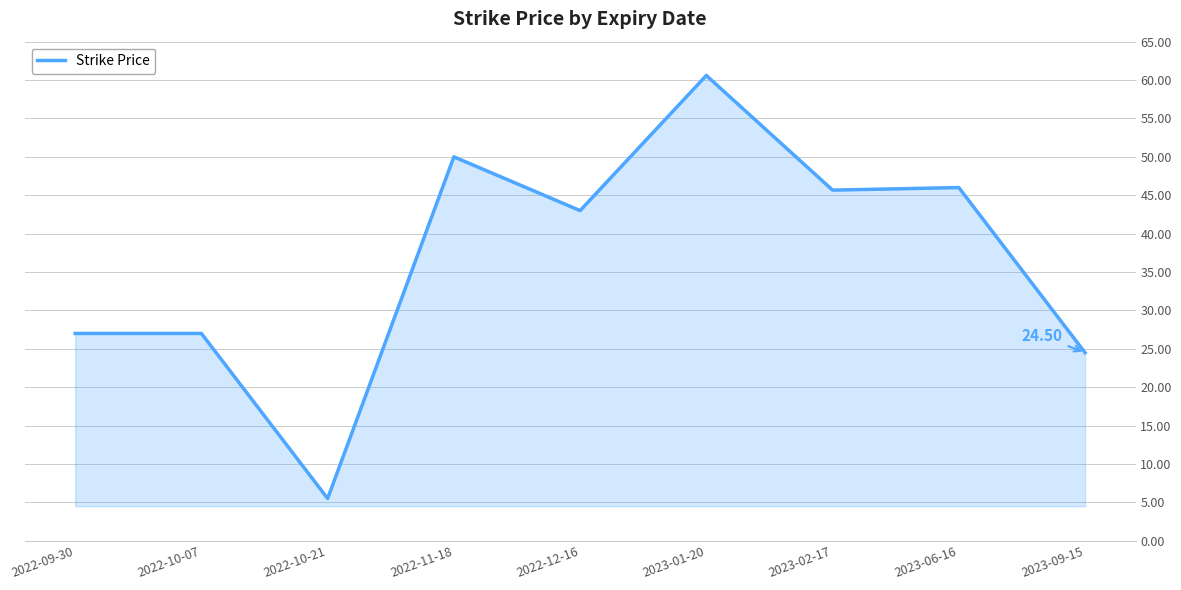

The chart shows a value of 31.9 at 2023-01-20. True or false?

False